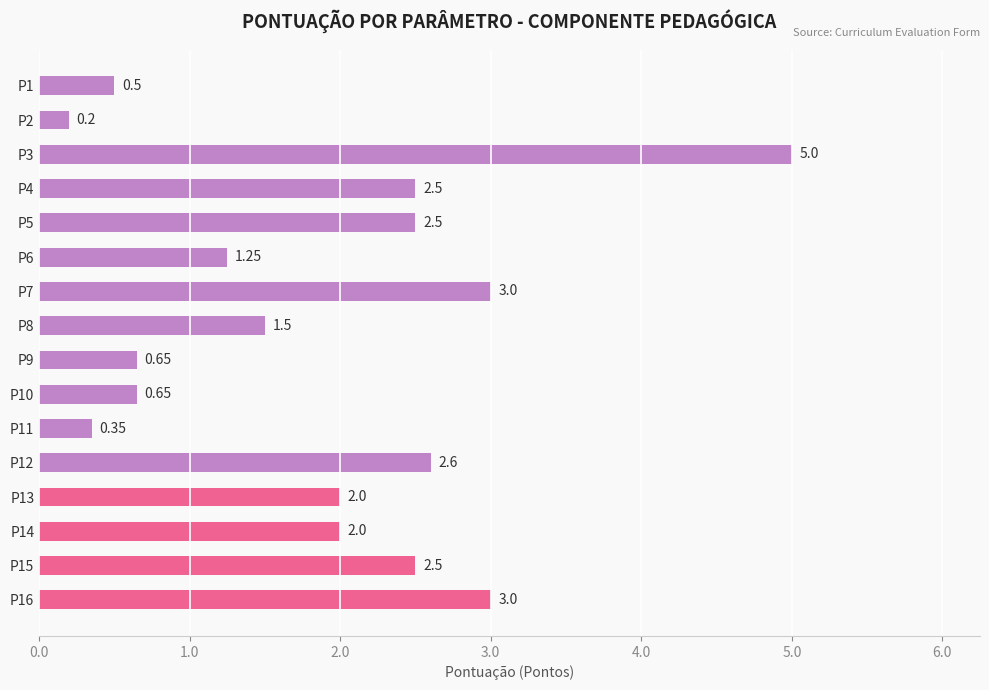

Which has a higher value, P13 or P4?

P4